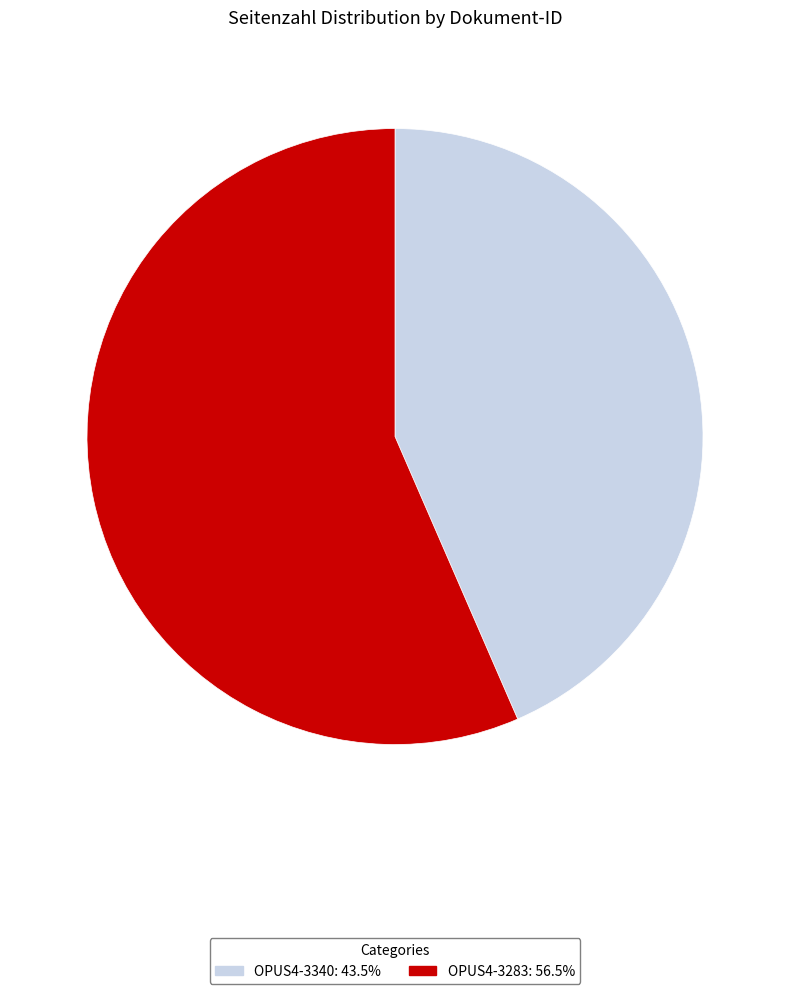

Which slice is the largest?

OPUS4-3283